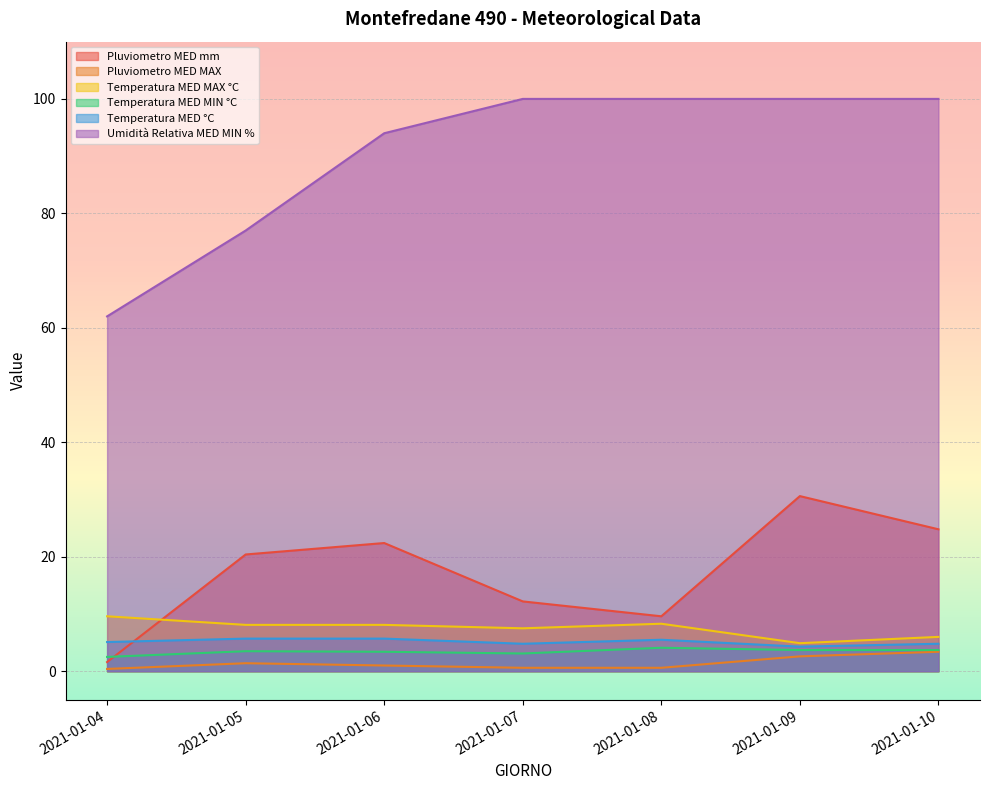

Which series has the largest range (max minus min)?

Umidità Relativa MED MIN %